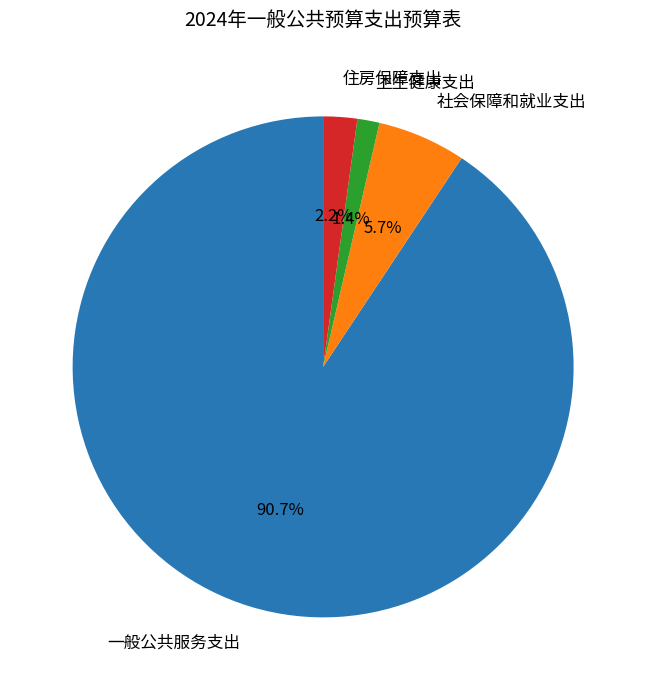

Rank the categories by value from lowest to highest.

卫生健康支出, 住房保障支出, 社会保障和就业支出, 一般公共服务支出